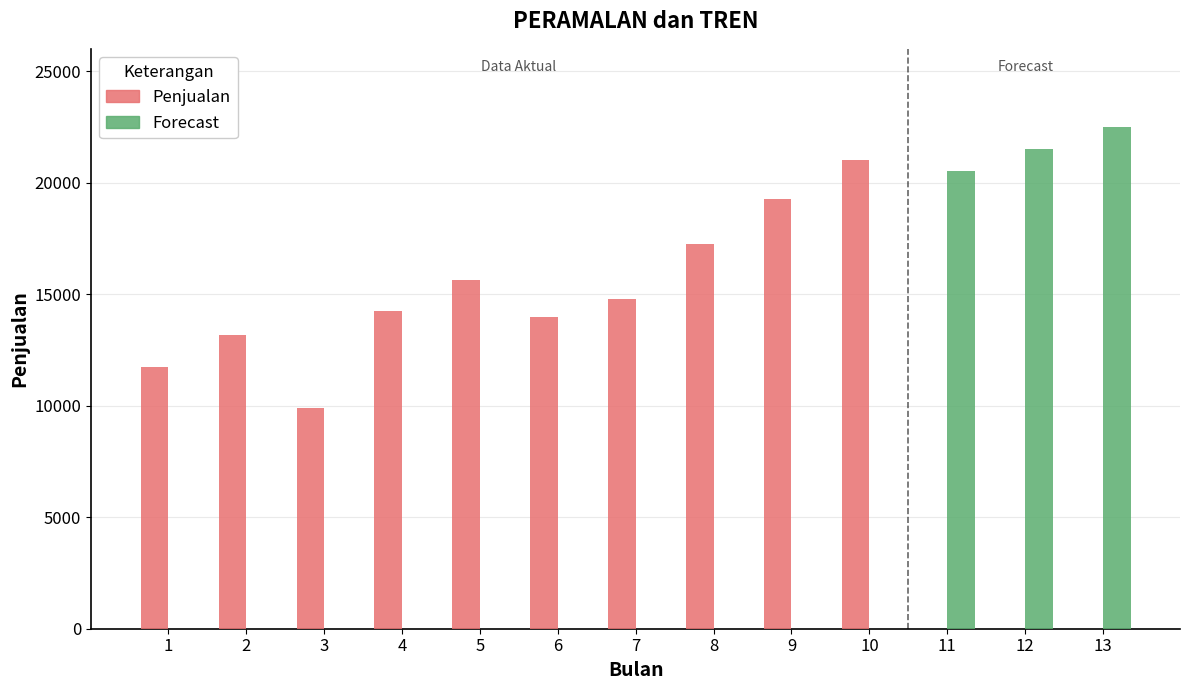

The chart shows a value of 15625 at 5. True or false?

True